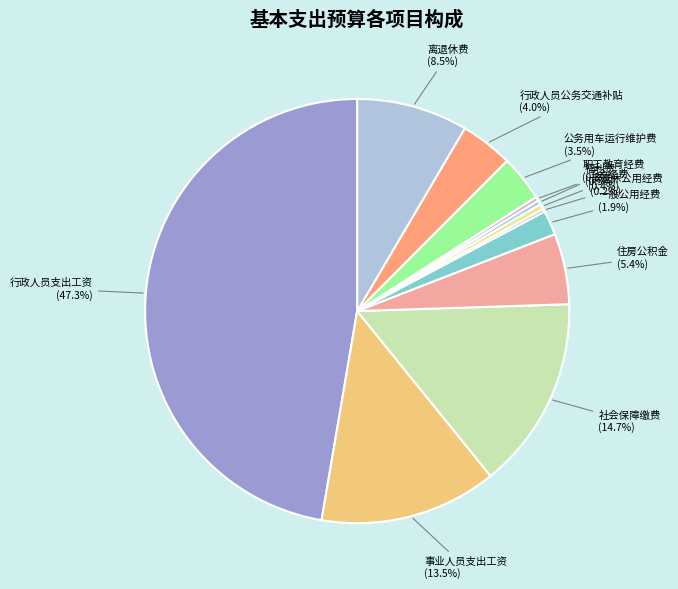

Does any single category account for the majority?

No